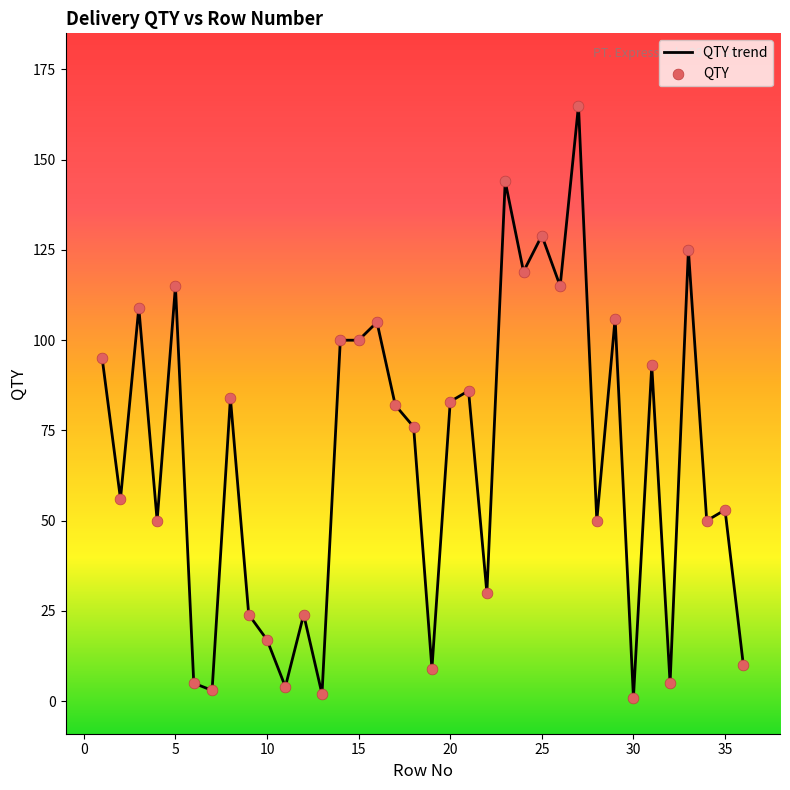

What is the difference between the maximum and minimum values?

164